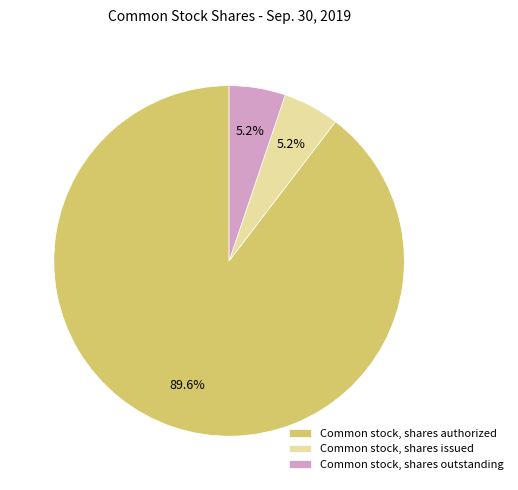

To the nearest percent, what percentage of the pie is Common stock, shares authorized?

90%